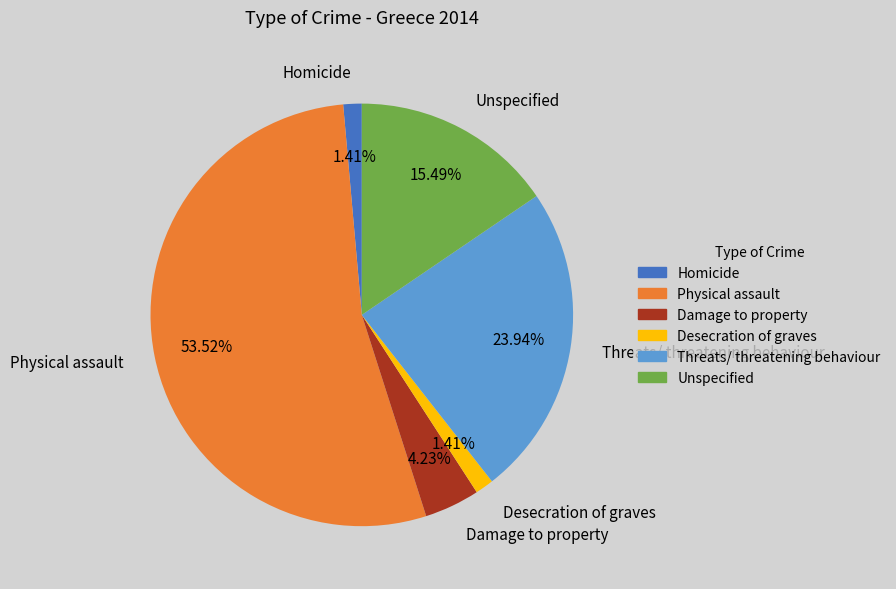

Is the sum of Threats/ threatening behaviour and Unspecified greater than half?

No